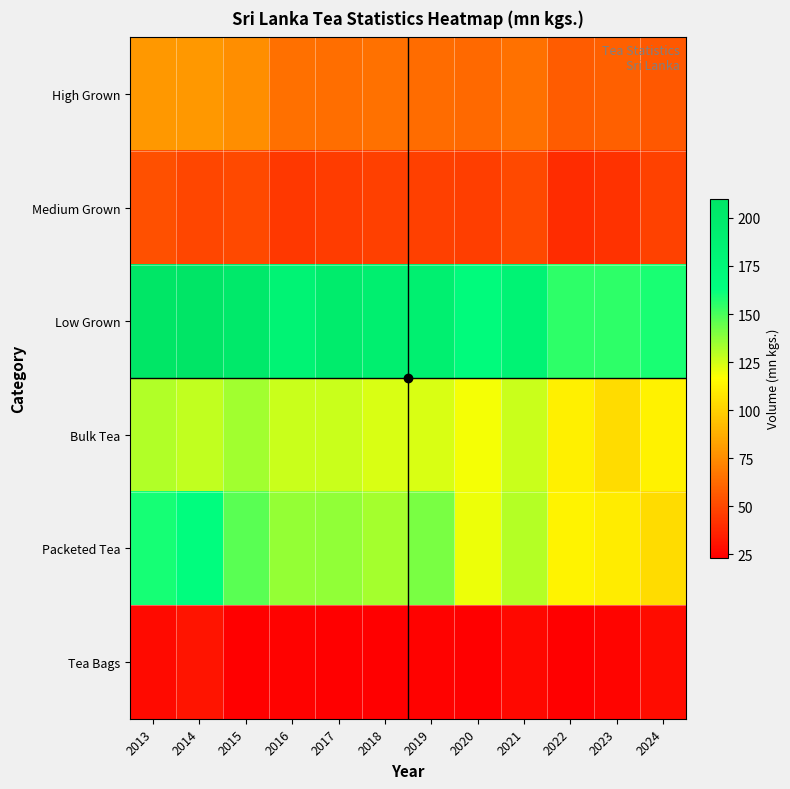

Reading left to right, extract all data points from this chart.

High Grown: 2013=79.2	2014=78.9	2015=75.4	2016=64.4	2017=64.0	2018=65.0	2019=63.1	2020=62.2	2021=65.3	2022=57.0	2023=58.6	2024=55.7
Medium Grown: 2013=52.6	2014=49.2	2015=51.0	2016=44.5	2017=45.7	2018=47.1	2019=47.2	2020=46.7	2021=51.0	2022=39.7	2023=42.3	2024=47.6
Low Grown: 2013=208.2	2014=210.0	2015=202.4	2016=183.6	2017=197.4	2018=191.8	2019=189.9	2020=169.9	2021=183.2	2022=155.2	2023=155.1	2024=158.8
Bulk Tea: 2013=130.8	2014=128.3	2015=133.9	2016=126.3	2017=126.7	2018=123.5	2019=123.8	2020=118.8	2021=126.3	2022=111.1	2023=104.0	2024=111.8
Packeted Tea: 2013=159.2	2014=166.1	2015=147.0	2016=135.7	2017=136.7	2018=132.9	2019=140.9	2020=119.9	2021=130.0	2022=112.4	2023=109.8	2024=103.6
Tea Bags: 2013=27.7	2014=30.7	2015=24.0	2016=24.8	2017=23.5	2018=23.4	2019=24.8	2020=24.0	2021=26.7	2022=23.7	2023=25.2	2024=27.8